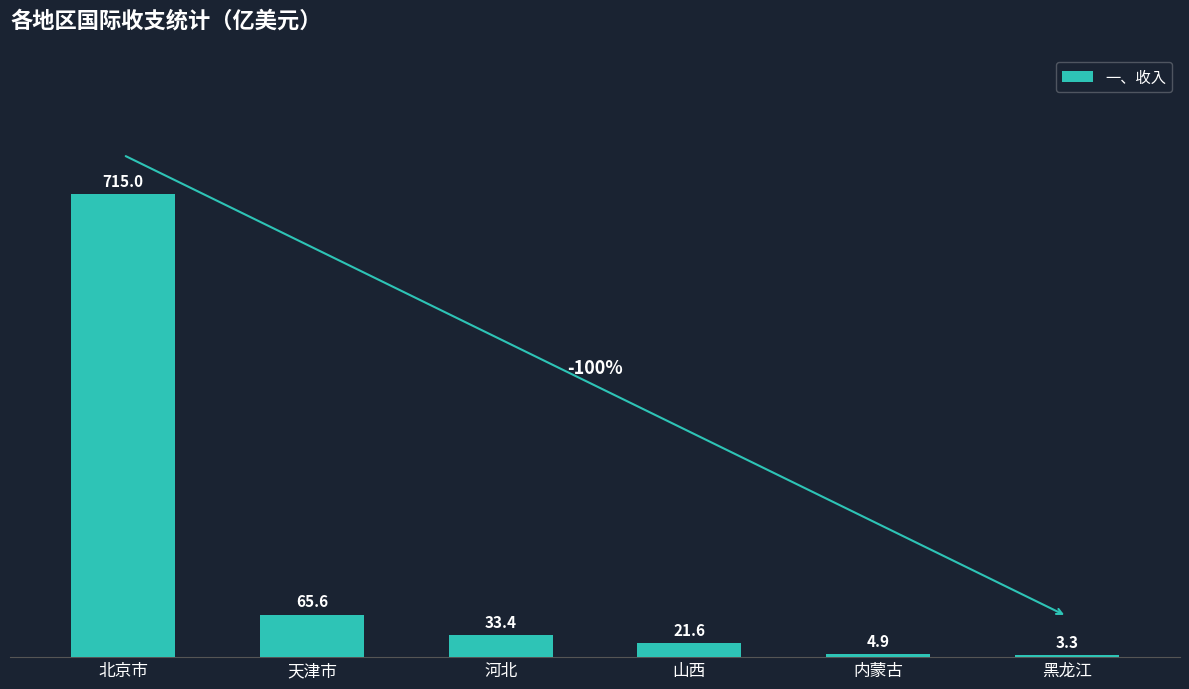

What is the maximum value shown in the chart?

715.0